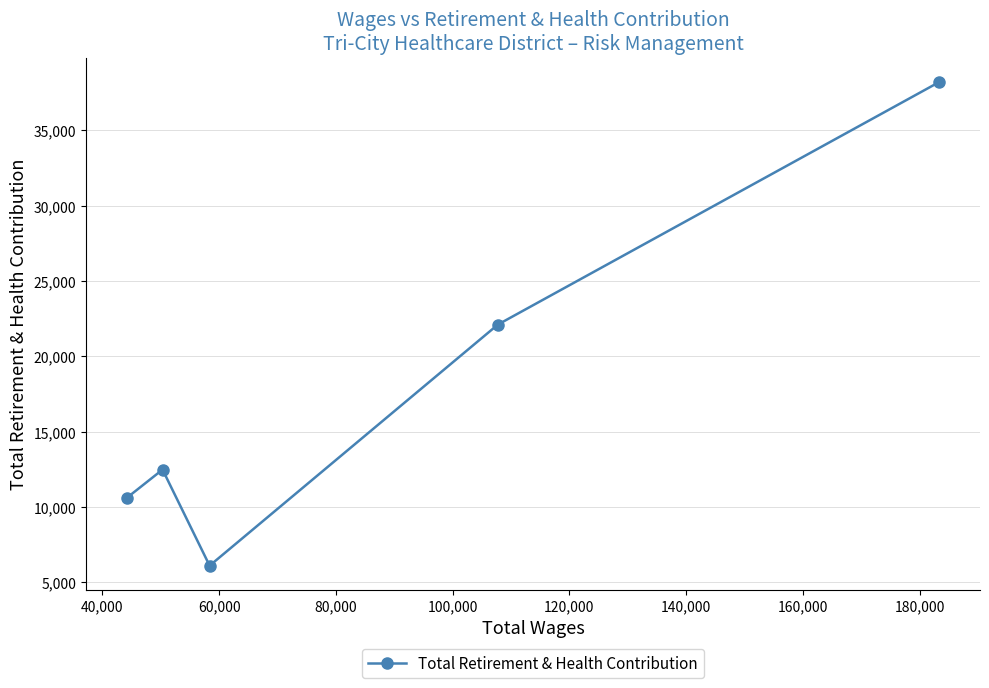

What is the value of the 1st point from the left?

10584